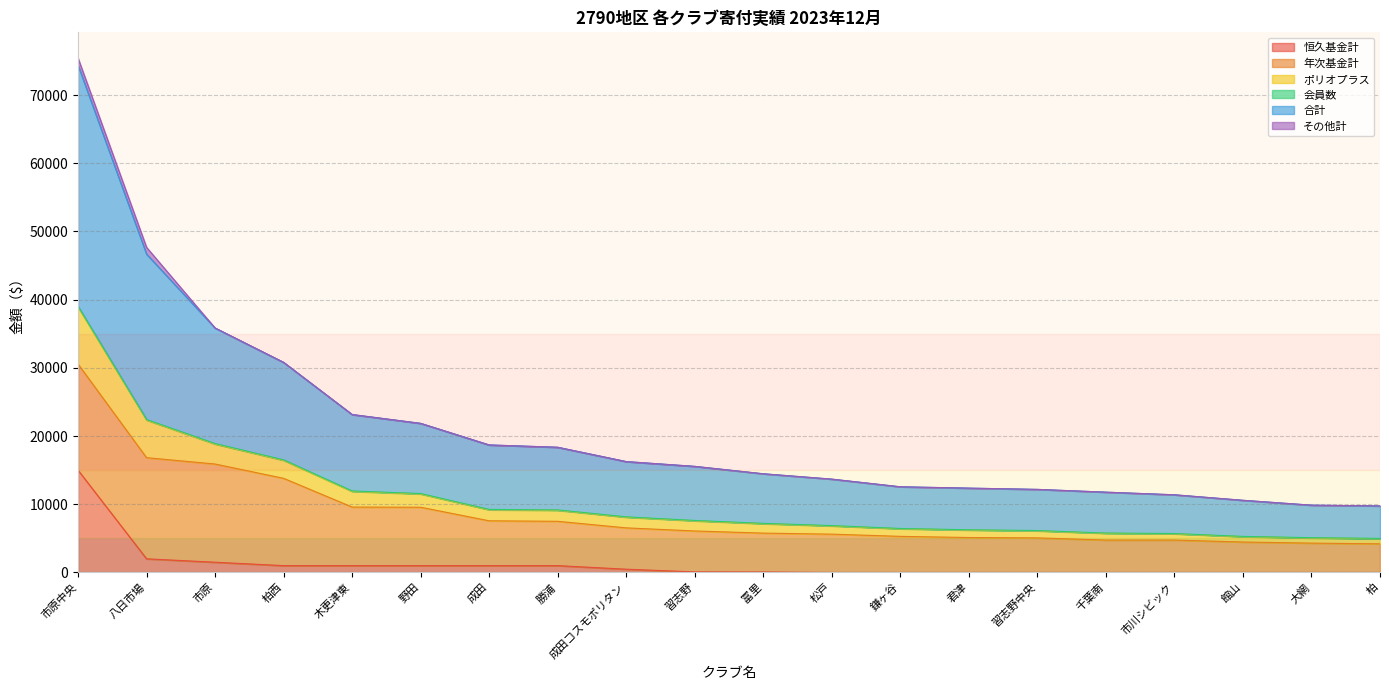

The value of 恒久基金計 at 大網 is 0.0. True or false?

True